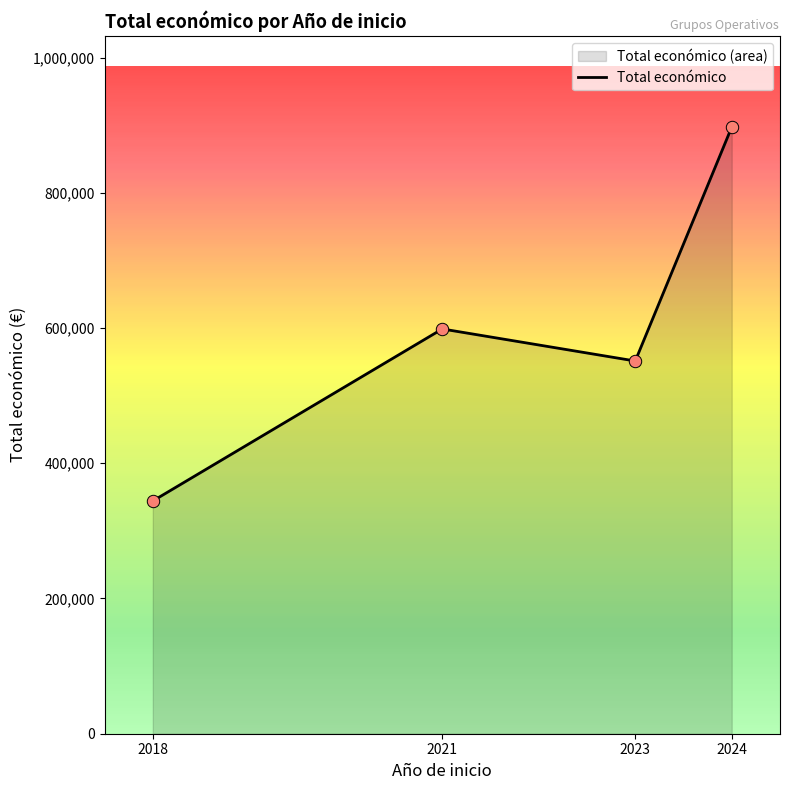

Approximately how many times larger is the value at 2024 compared to 2023?

1.6